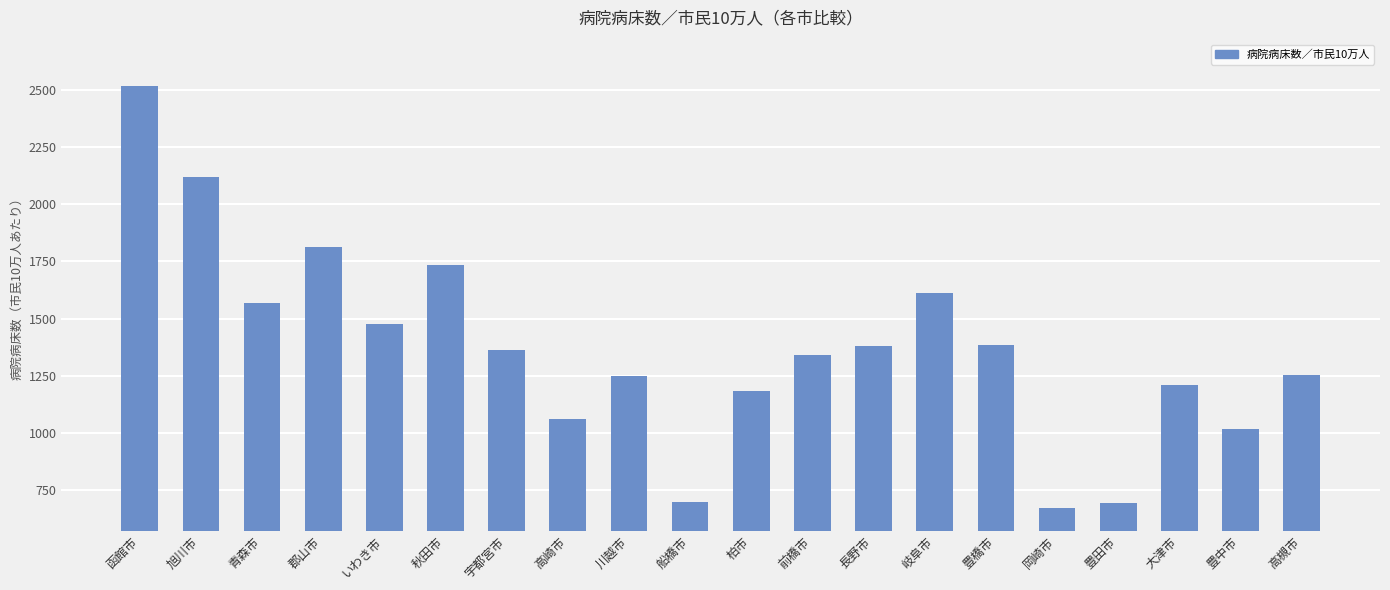

What is the difference between the second highest and minimum values?

1446.4